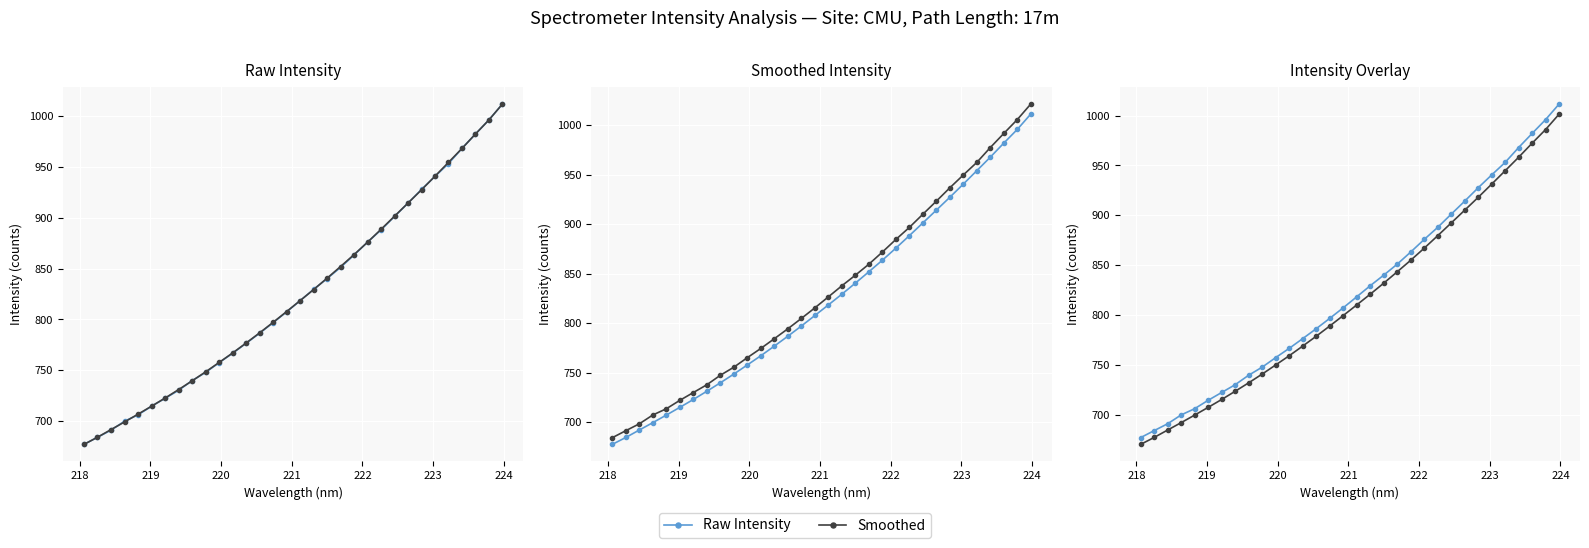

How many categories are shown in the chart?

32